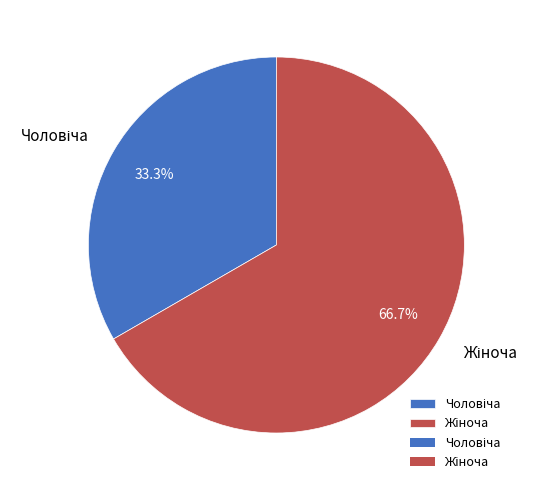

What percentage is the Жіноча slice, to the nearest percent?

67%